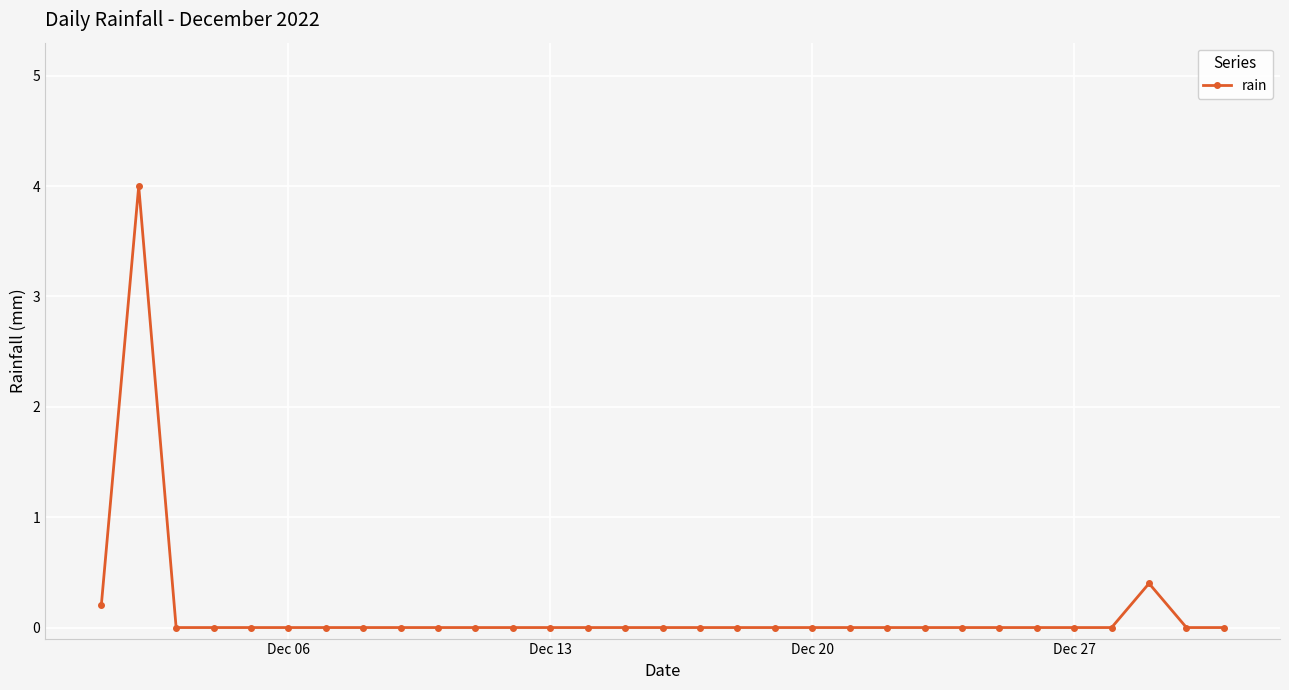

Reading right to left, list all the values displayed in this chart.

0.0	0.0	0.4	0.0	0.0	0.0	0.0	0.0	0.0	0.0	0.0	0.0	0.0	0.0	0.0	0.0	0.0	0.0	0.0	0.0	0.0	0.0	0.0	0.0	0.0	0.0	0.0	0.0	0.0	4.0	0.2